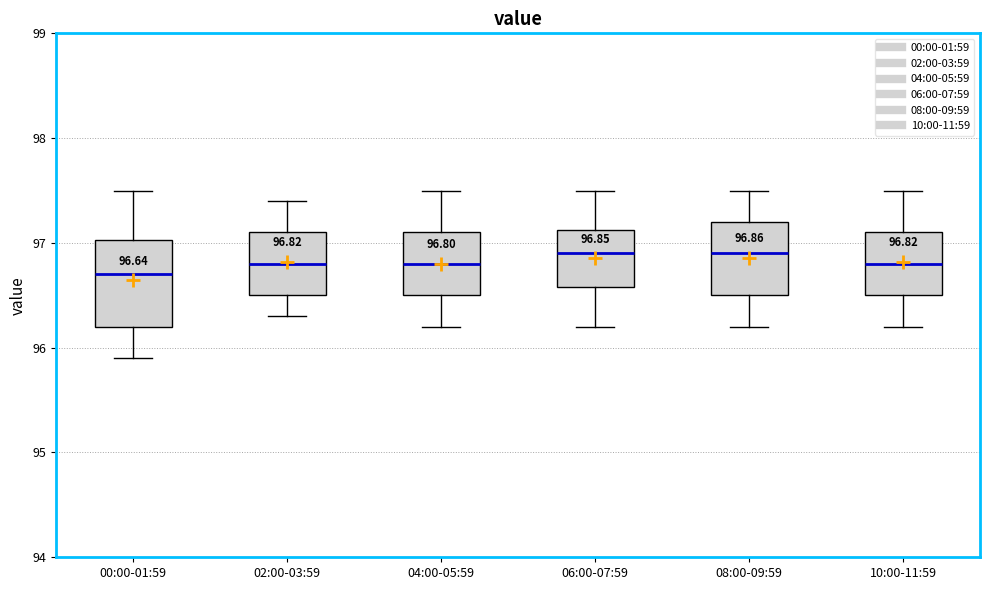

Comparing the boxes themselves (not the whiskers), which one is the tallest?

00:00-01:59